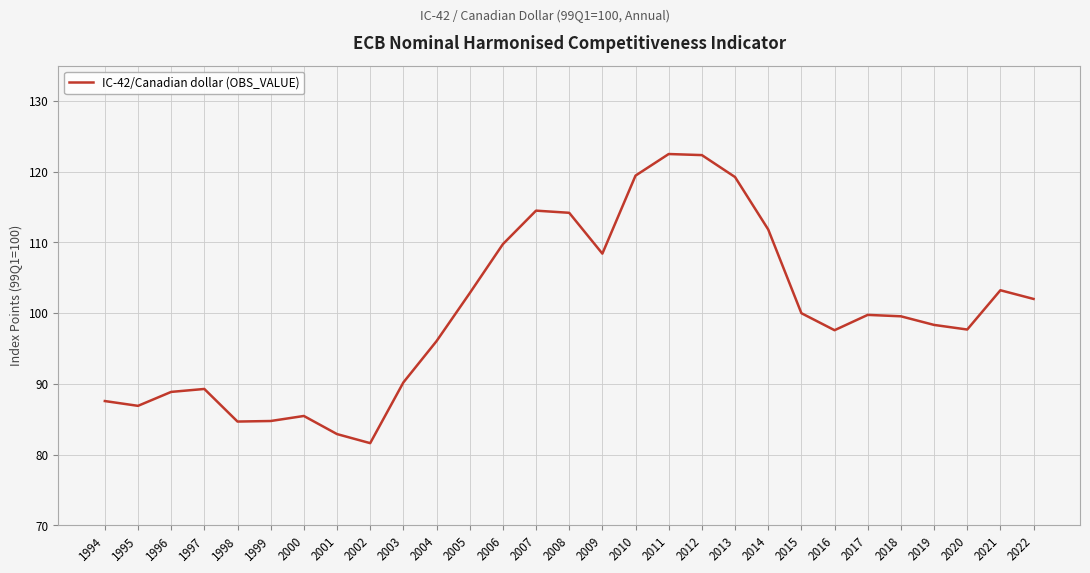

Where is the first local minimum?

1995